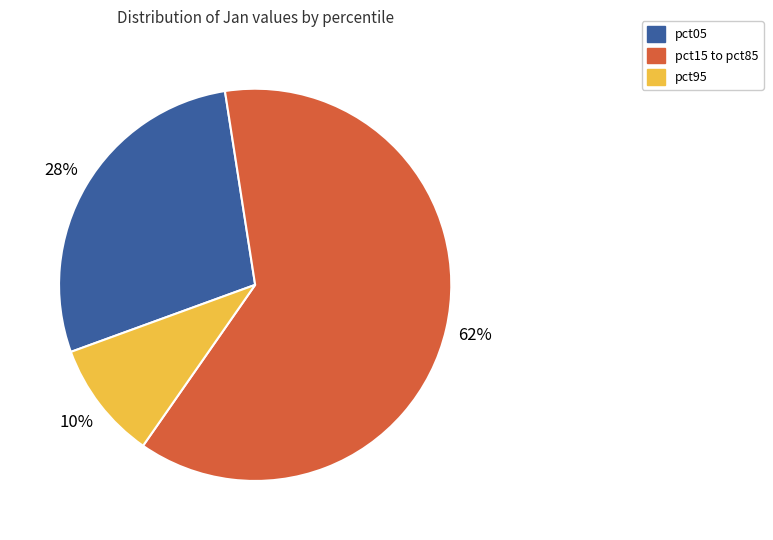

To the nearest percent, what portion does pct05 represent?

28%